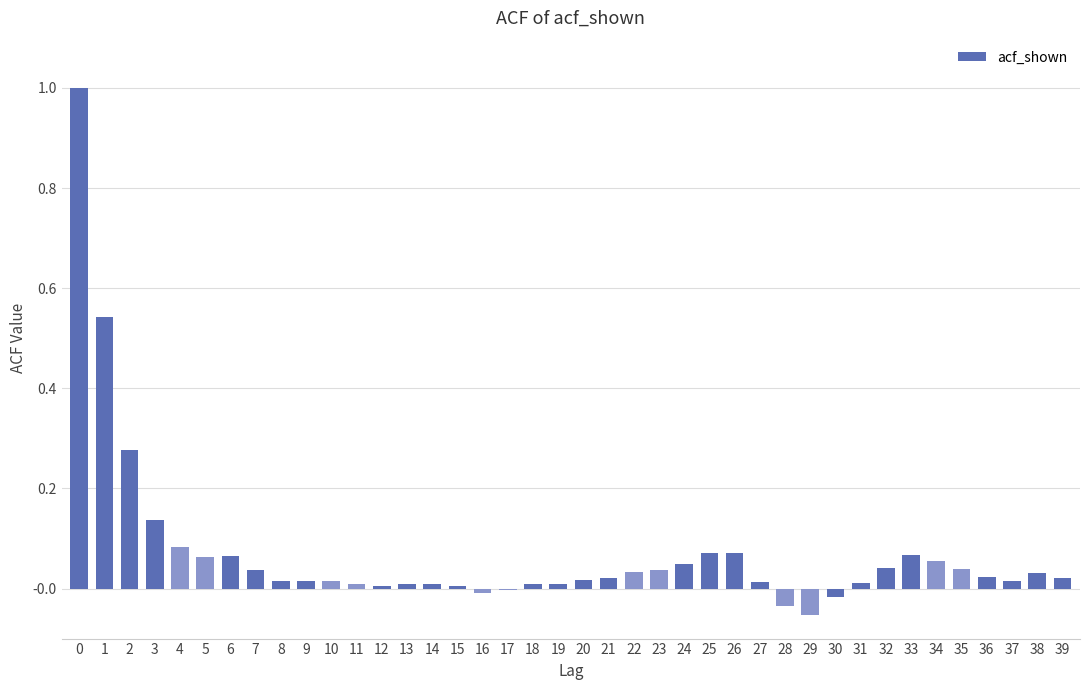

What is the greatest value displayed?

1.0